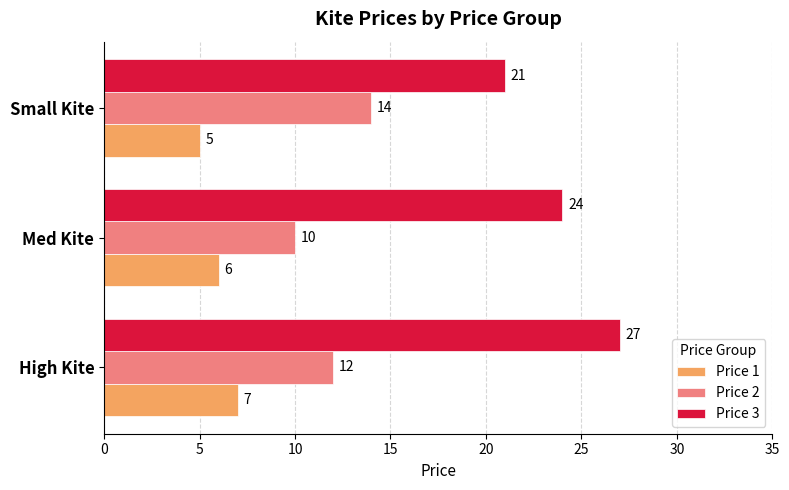

Rank the series by their average value, from highest to lowest.

Price 3, Price 2, Price 1